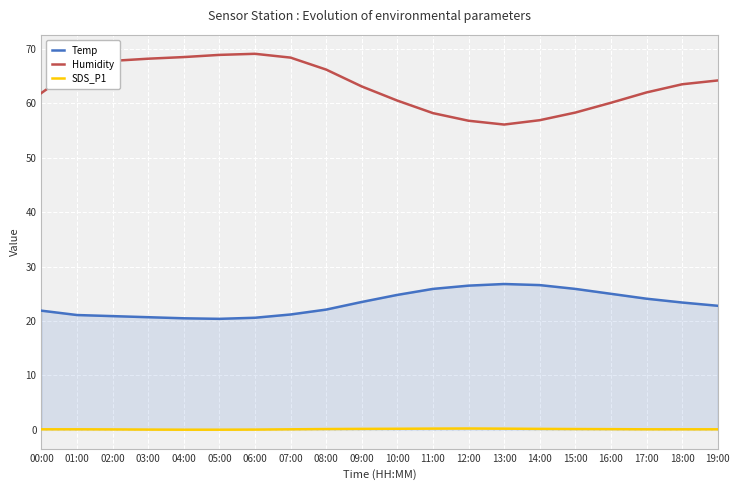

Count the number of data series in this chart.

3